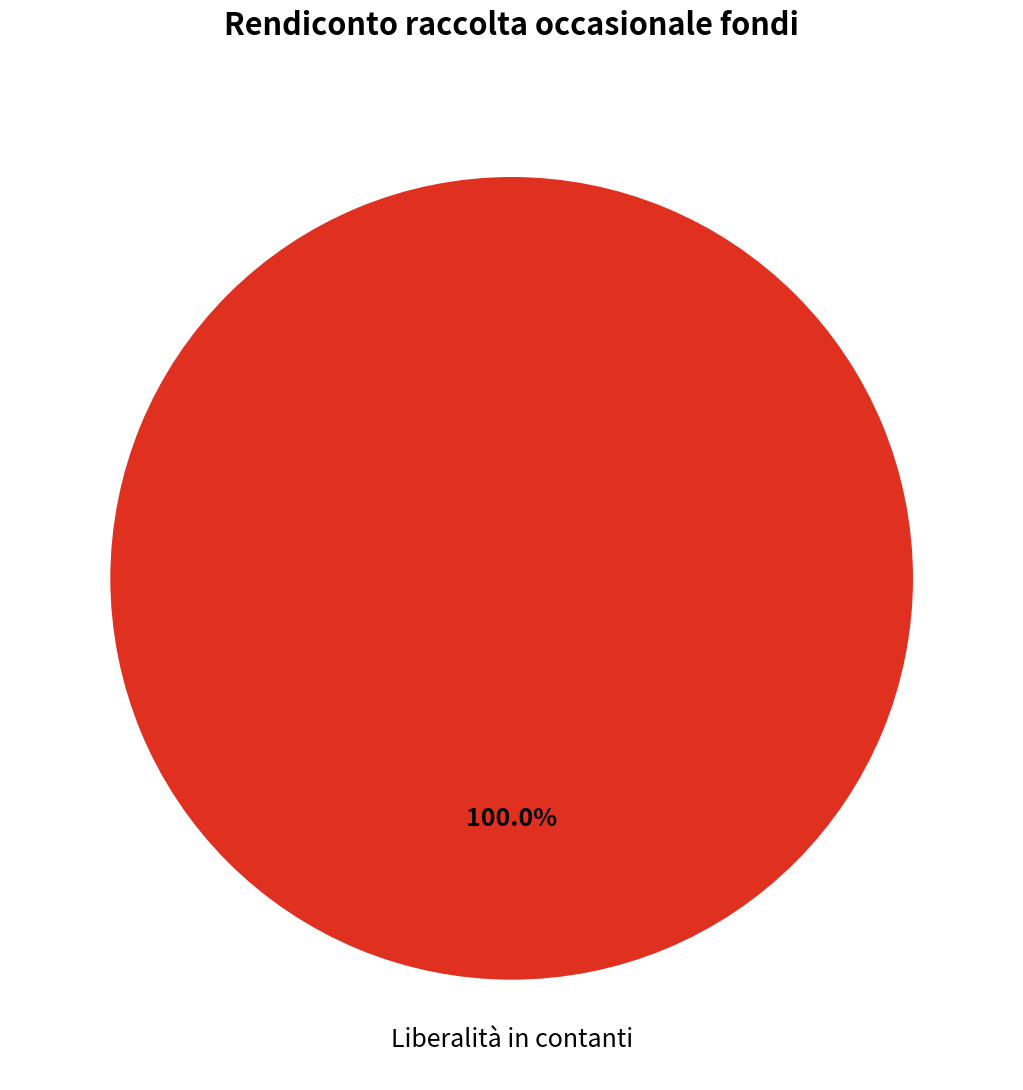

Rank the categories by value from lowest to highest.

Liberalità in contanti